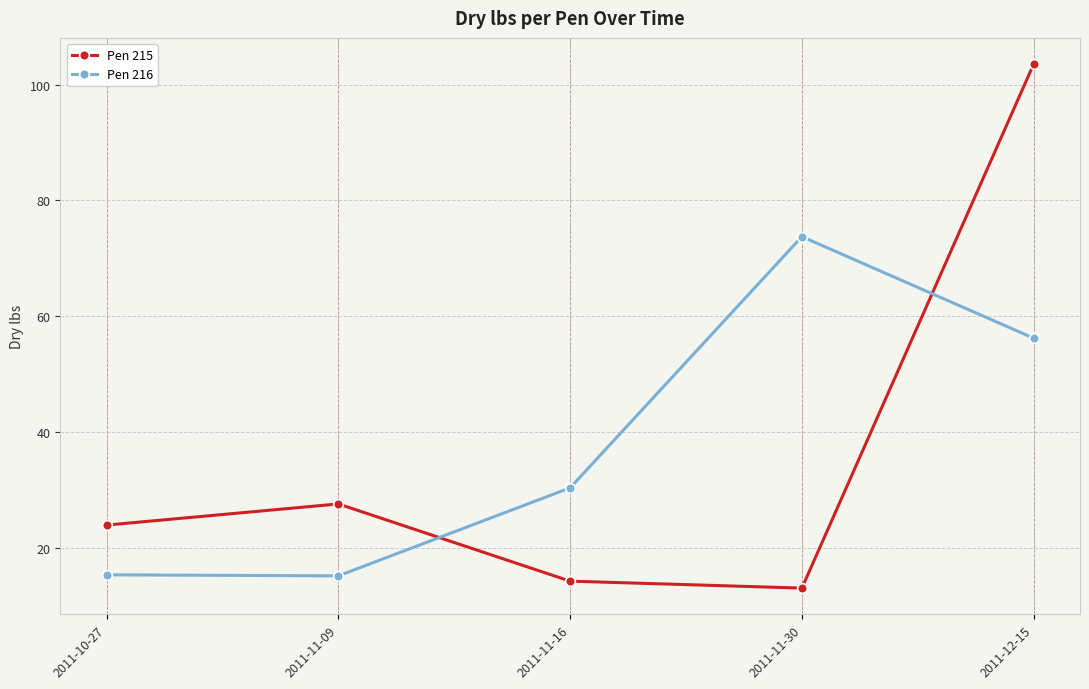

True or false: Pen 215 has a value of 138.5 at 2011-12-15.

False